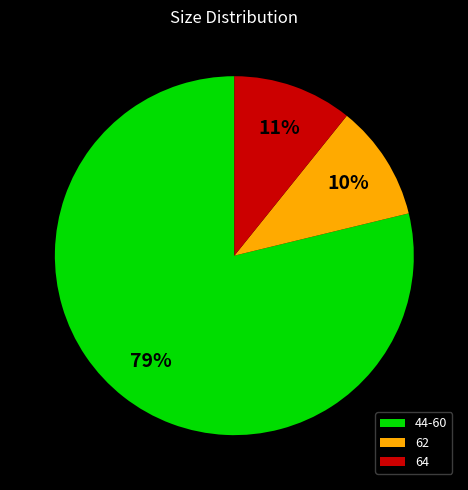

The 62 slice represents 10% of the pie. True or false?

True